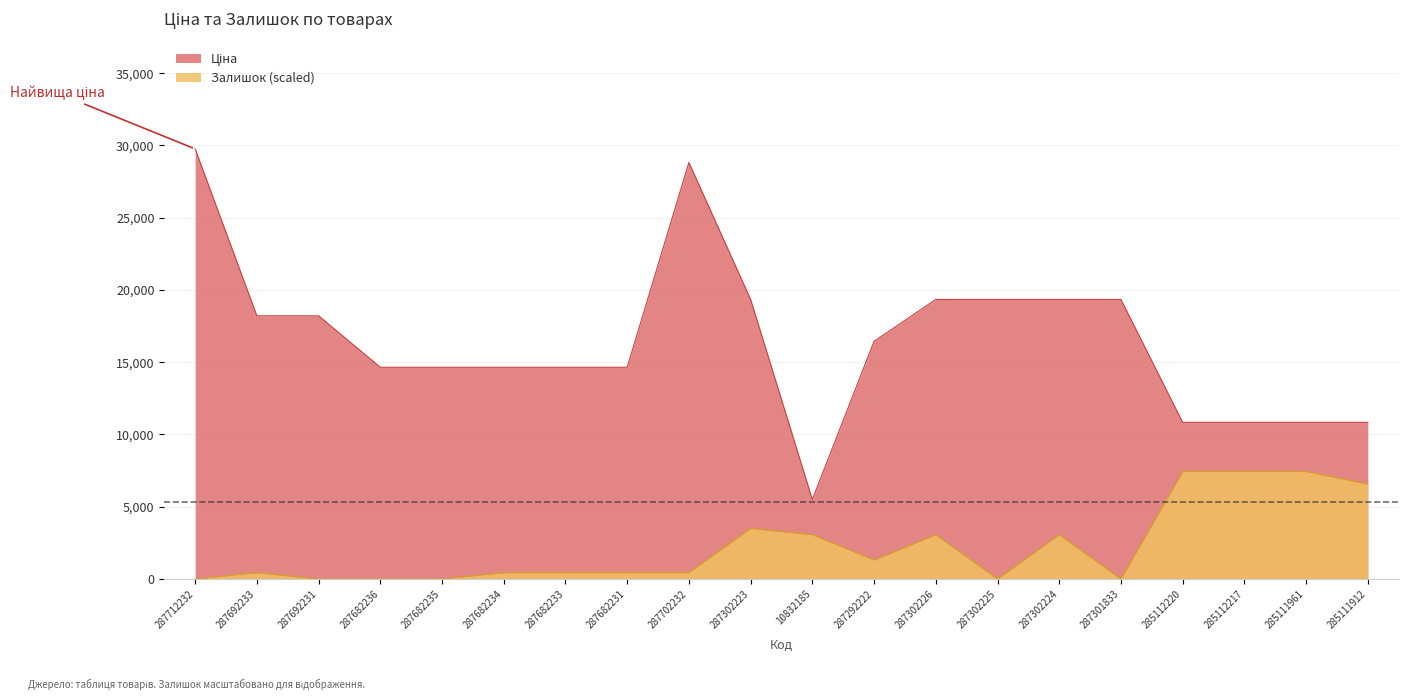

Between 287702232 and 287712232, which is larger?

287712232